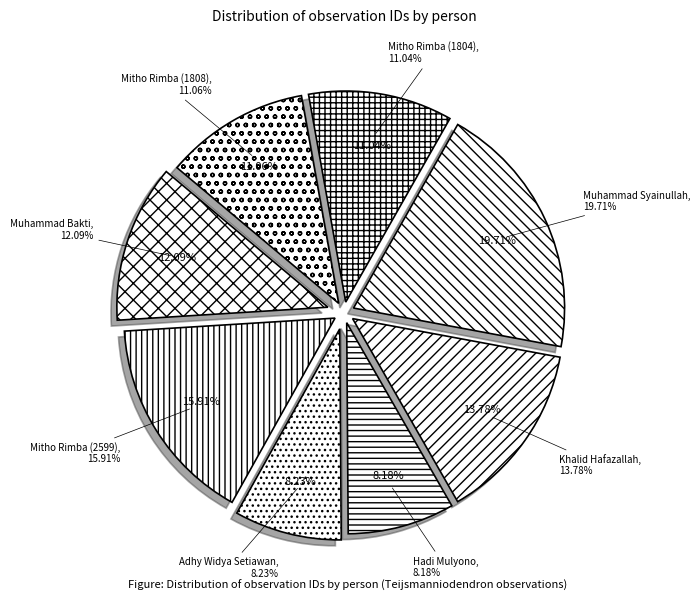

Rank the categories by value from highest to lowest.

Muhammad Syainullah, Mitho Rimba (2599), Khalid Hafazallah, Muhammad Bakti, Mitho Rimba (1808), Mitho Rimba (1804), Adhy Widya Setiawan, Hadi Mulyono